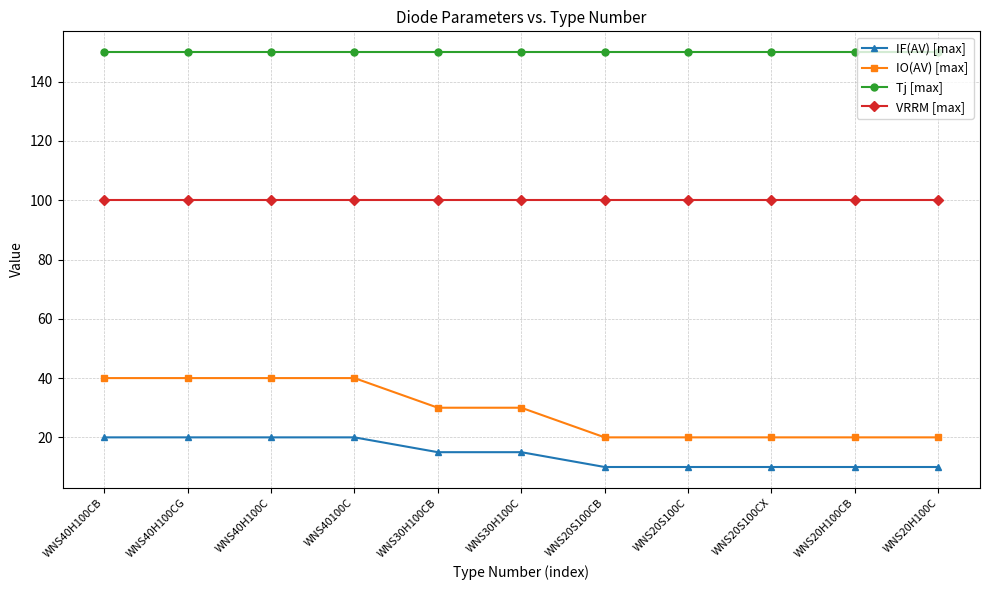

True or false: VRRM [max] and IO(AV) [max] cross at least once.

False